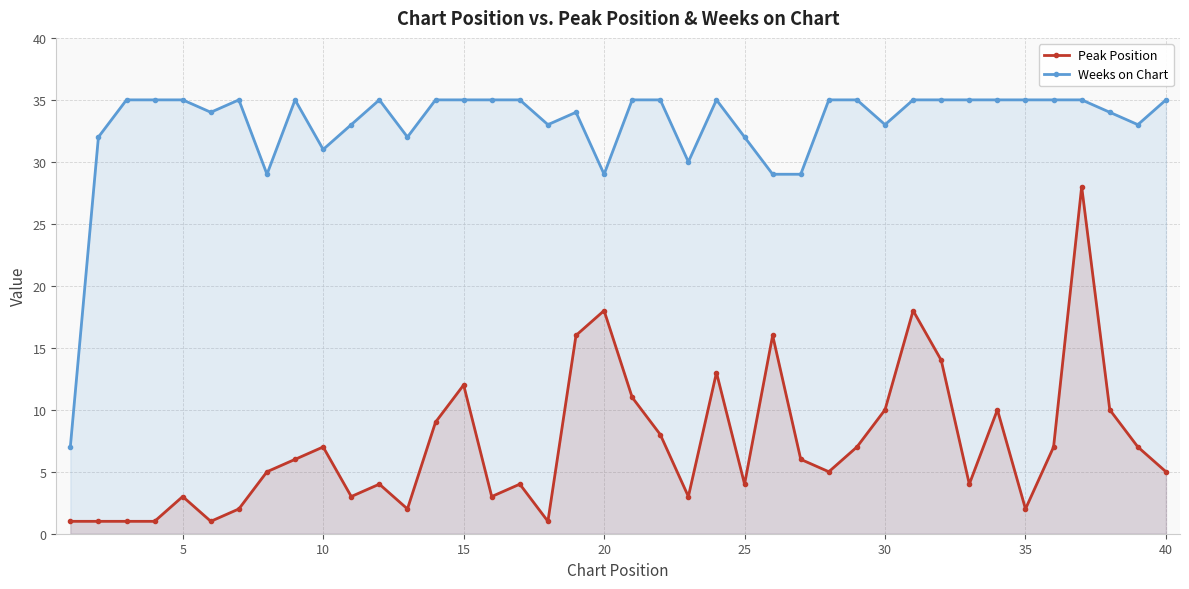

True or false: Weeks on Chart and Peak Position cross at least once.

False